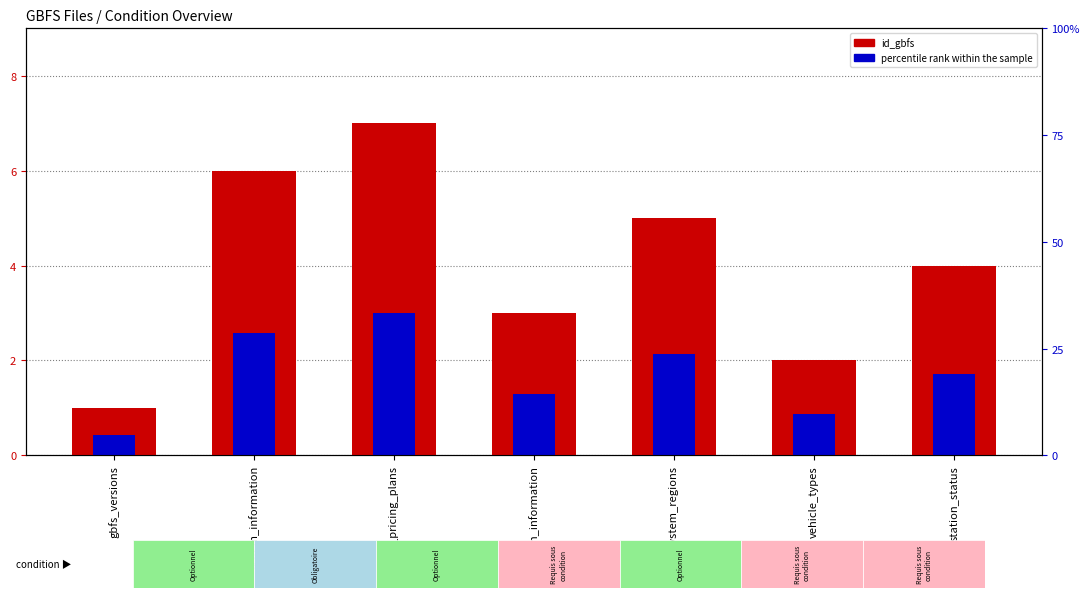

What are all the series names shown in the legend?

id_gbfs, percentile rank within the sample